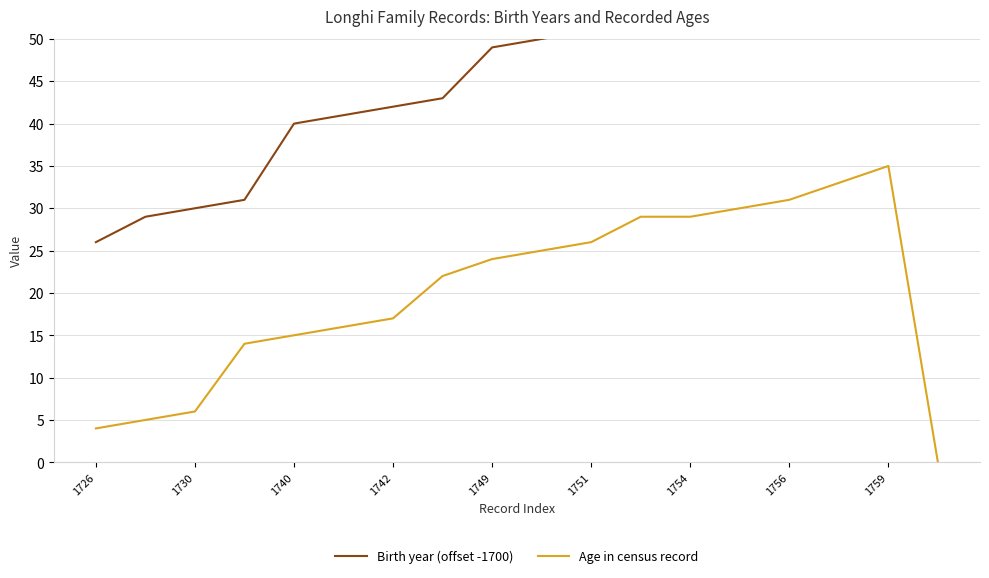

True or false: Age in census record has more than 1 points higher than both neighbors.

False